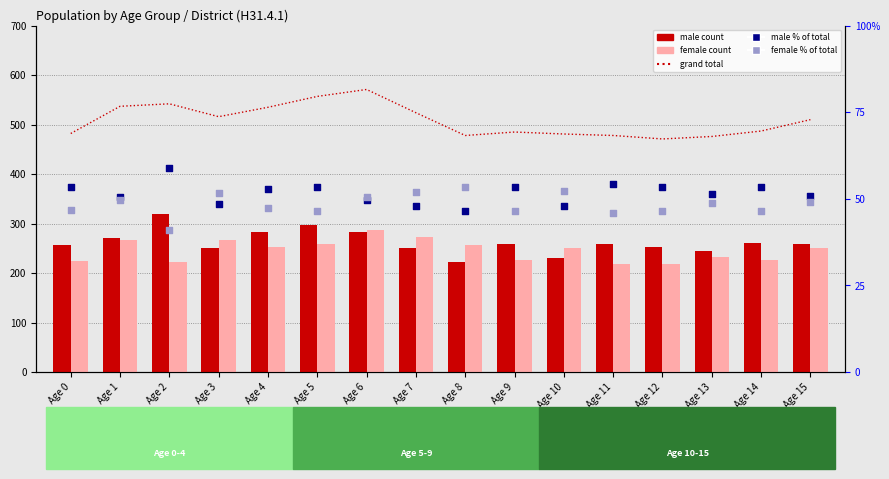

At how many categories does at least one series exceed 512?

7